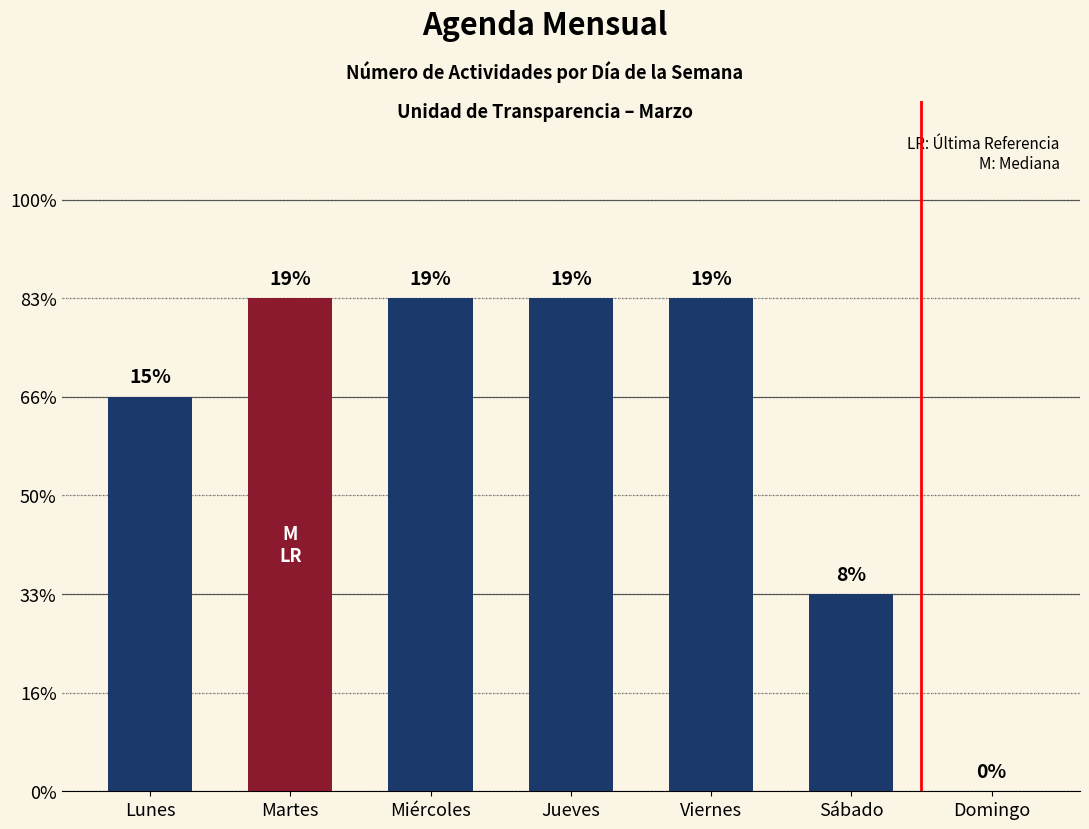

At which category does the chart reach its minimum across all series?

Domingo